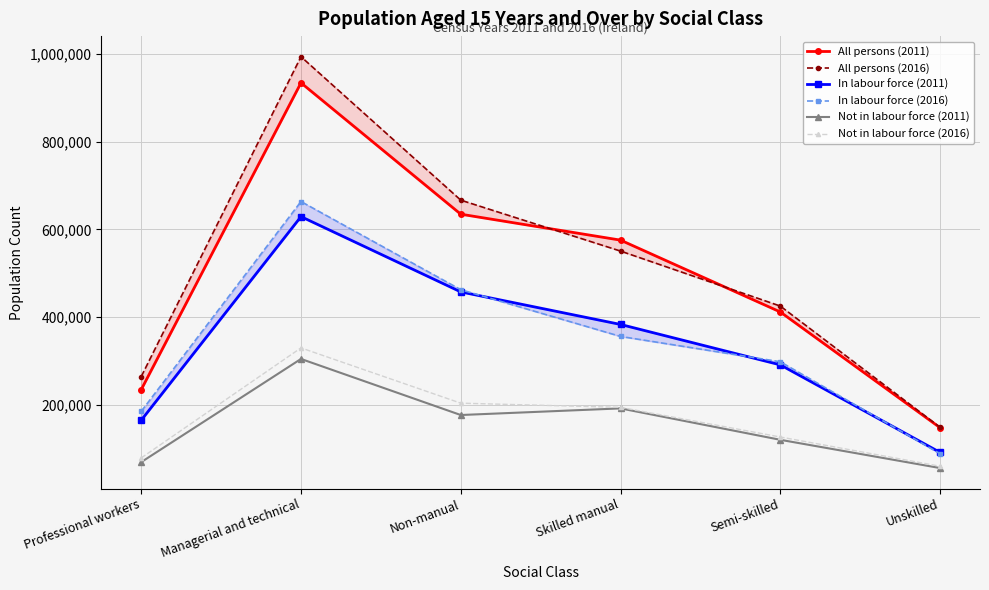

At Non-manual, list the series in order from largest to smallest.

All persons (2016), All persons (2011), In labour force (2016), In labour force (2011), Not in labour force (2016), Not in labour force (2011)